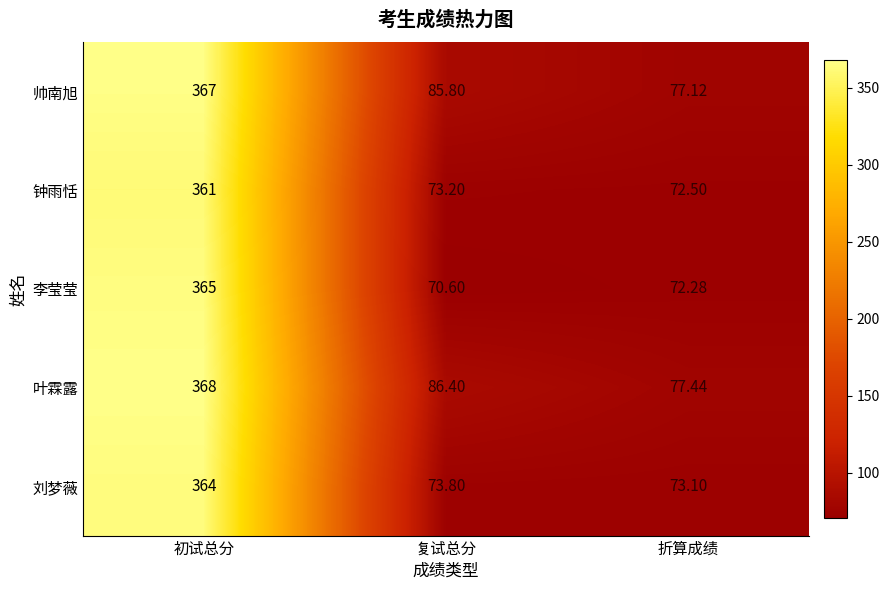

At which label is 叶霖露 closest to 222?

复试总分